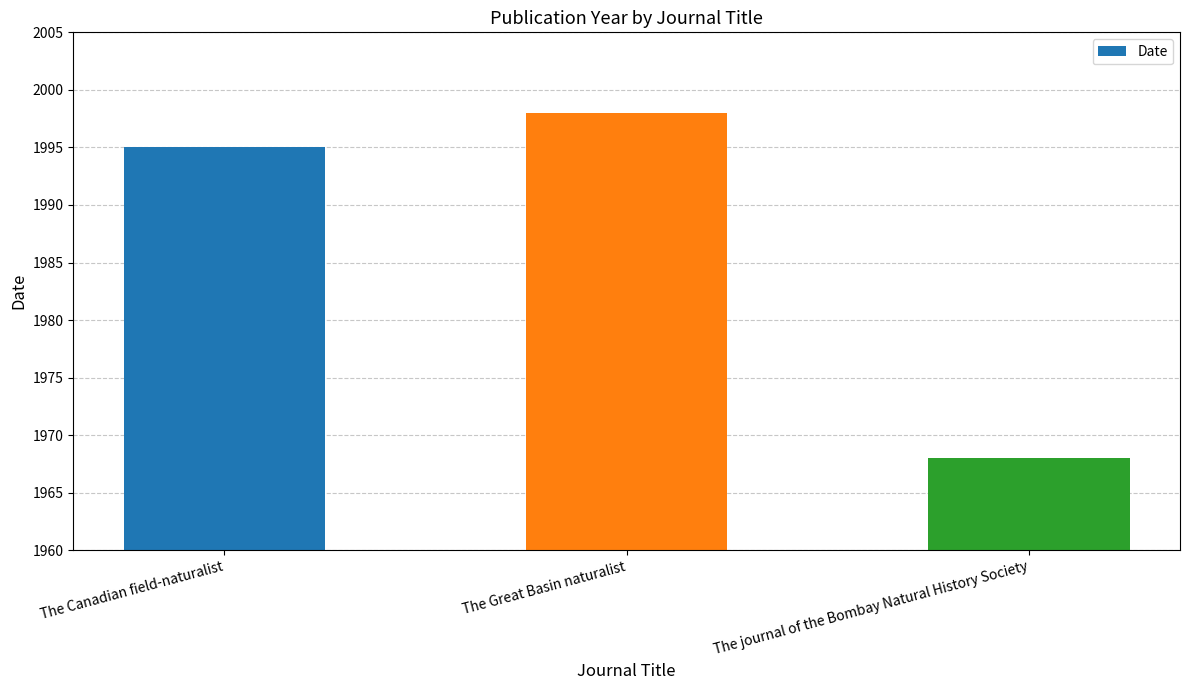

Count the number of categories in the chart.

3